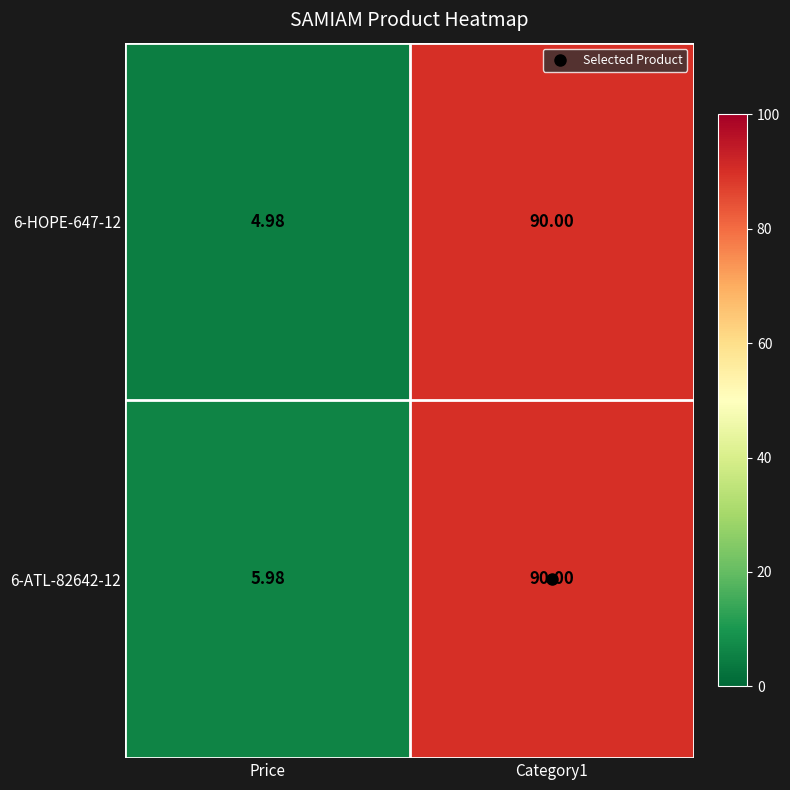

Which category has the lowest value across all series?

Price